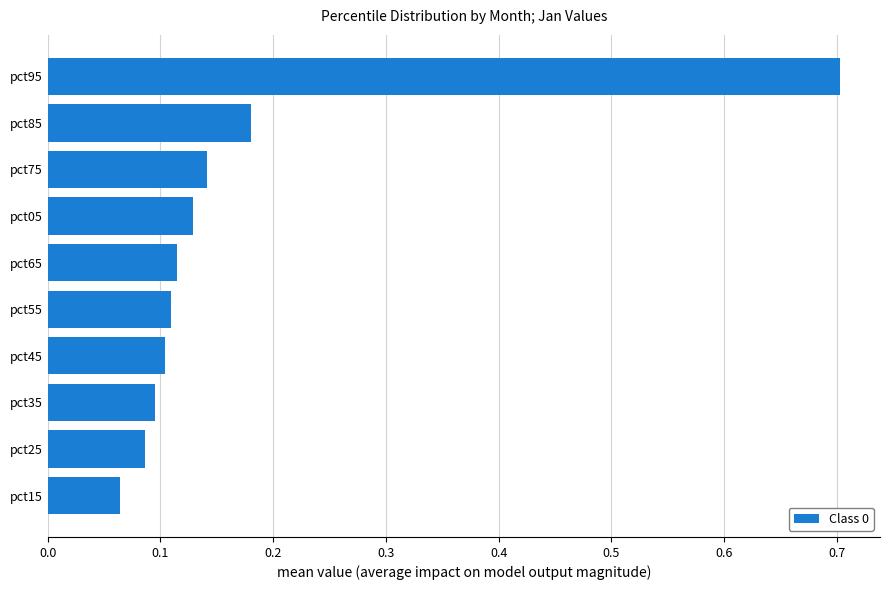

What is the sum of all values?

1.7